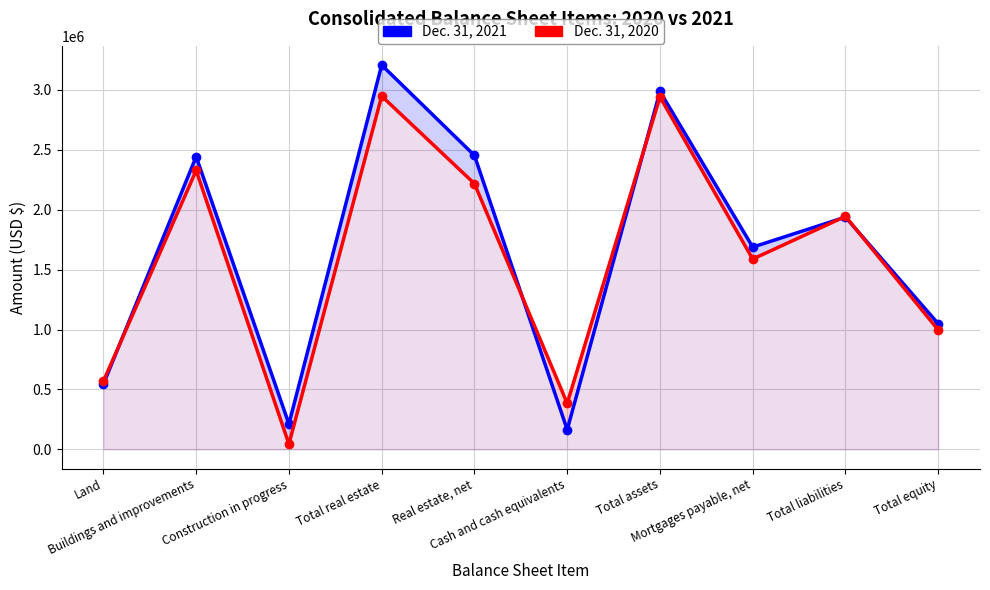

The value of Dec. 31, 2021 at Total liabilities is 1937222. True or false?

True